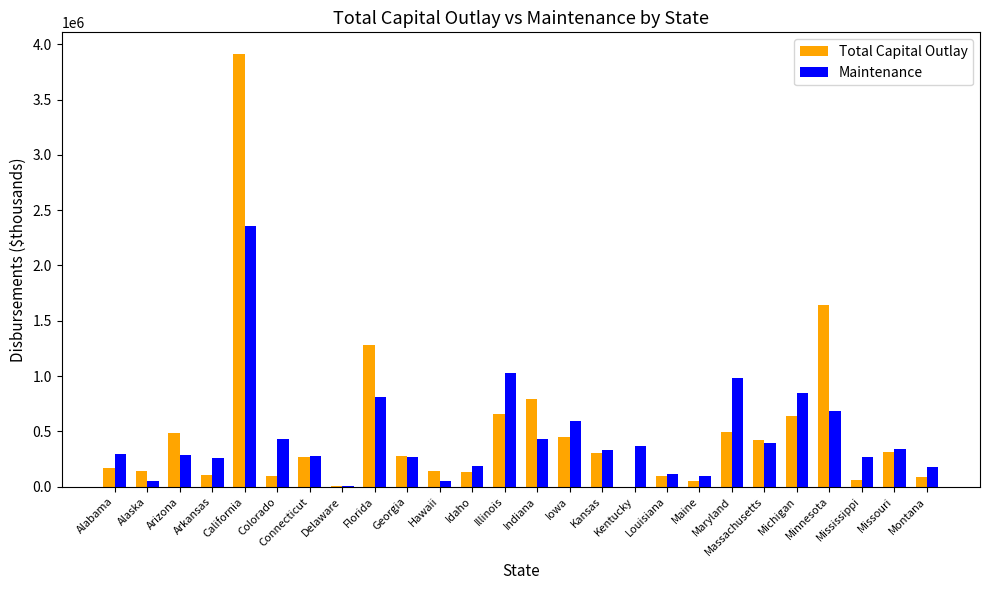

The Maintenance series shows 95514 at Maine. True or false?

True